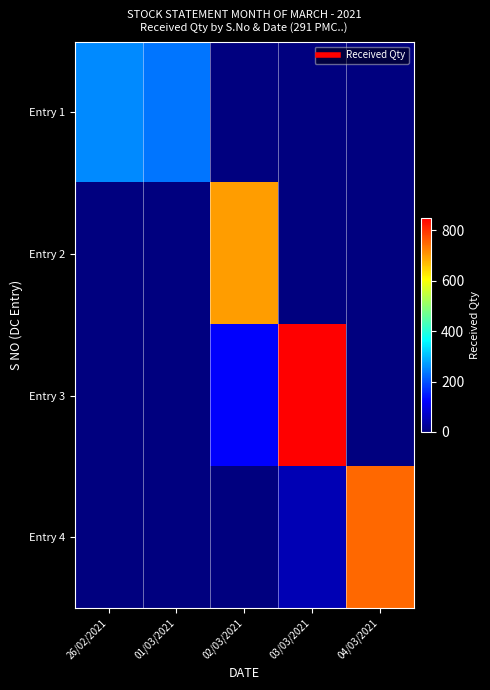

Between 26/02/2021 and 01/03/2021, which is larger?

26/02/2021